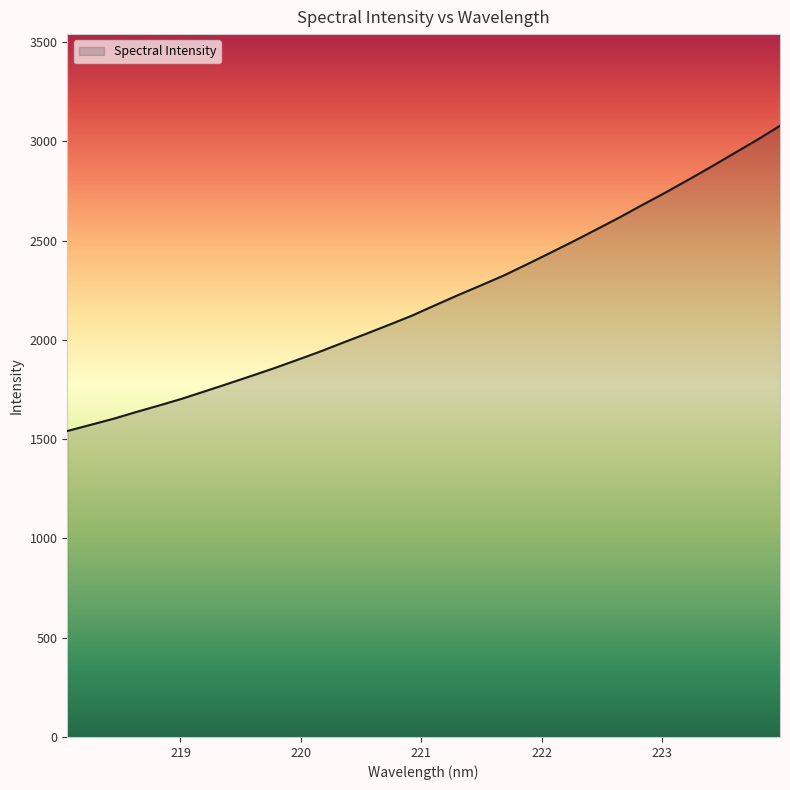

What is the maximum value shown in the chart?

3078.4